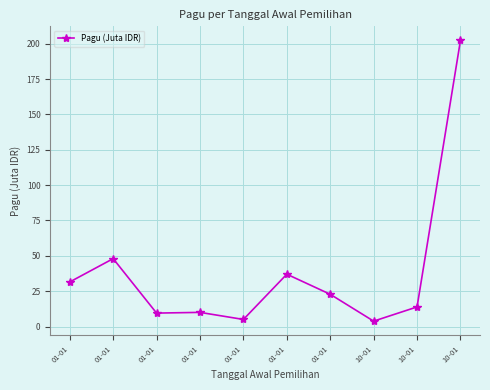

Rank the categories by value from lowest to highest.

10-01, 01-01, 01-01, 01-01, 10-01, 01-01, 01-01, 01-01, 01-01, 10-01